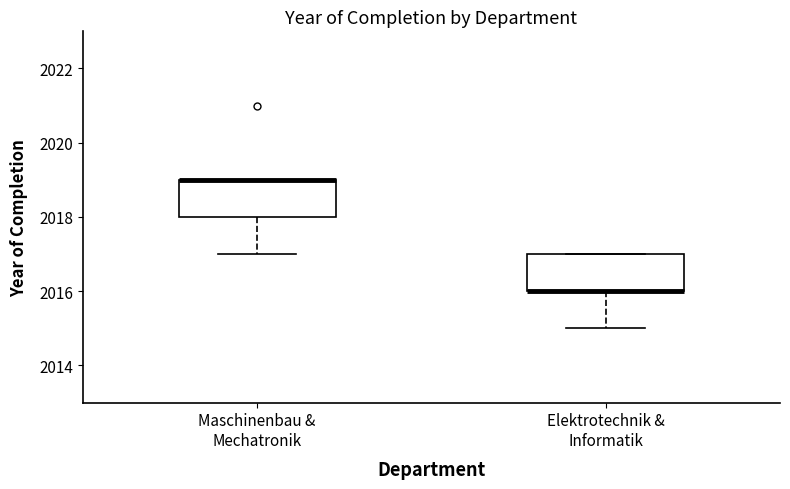

Reading left to right, read every box against the y-axis: the position of its median line, the range the box covers, and the ends of its whiskers. The values are not printed on the chart, so give them approximately, as read against the axis.

Maschinenbau & Mechatronik: median 2019 (drawn on the box's upper edge), box 2018 to 2019, whiskers 2017 to 2019
Elektrotechnik & Informatik: median 2016 (drawn on the box's lower edge), box 2016 to 2017, whiskers 2015 to 2017